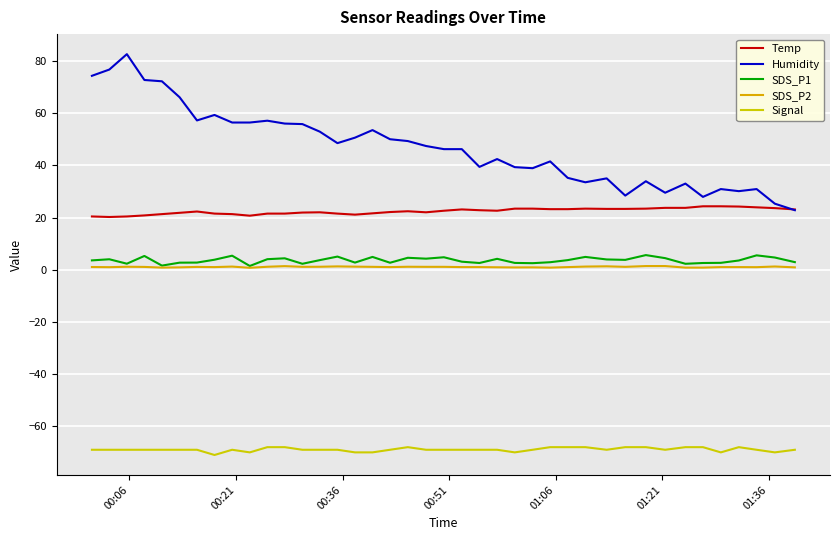

What are all the series names shown in the legend?

Temp, Humidity, SDS_P1, SDS_P2, Signal